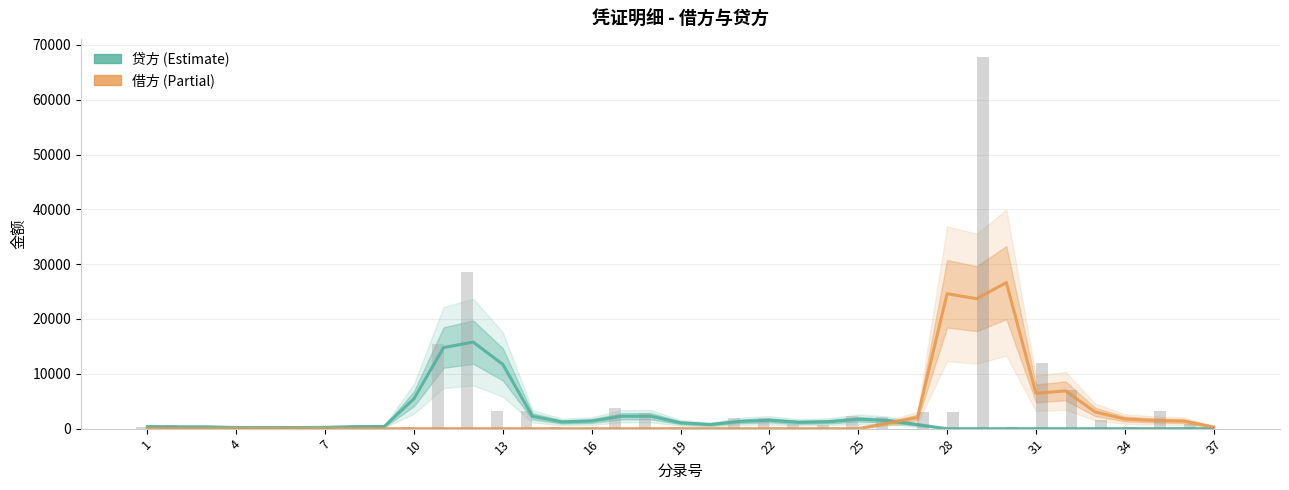

Which has a higher value, 17 or 25?

17